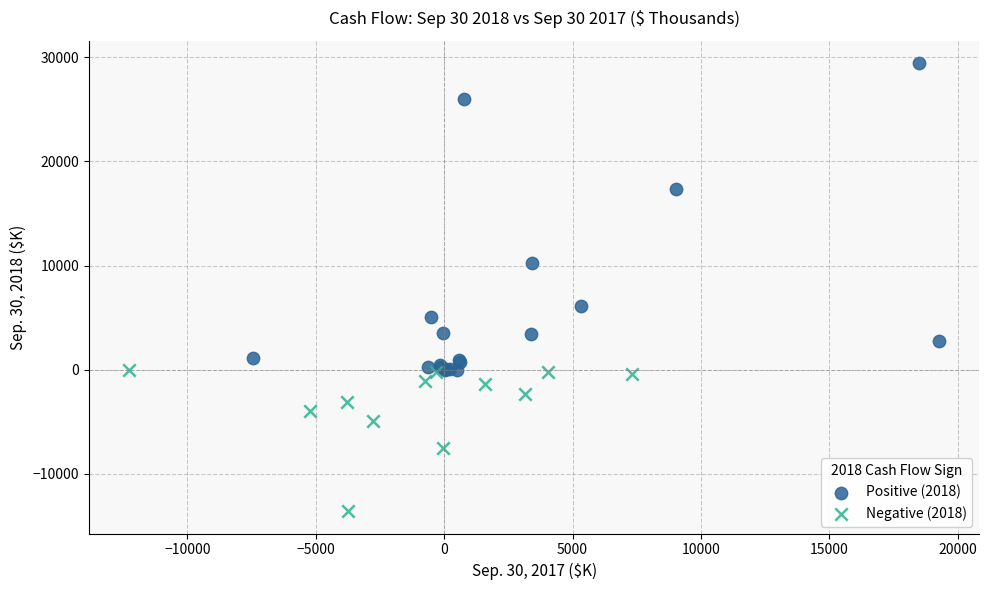

What are all the series names shown in the legend?

Positive (2018), Negative (2018)